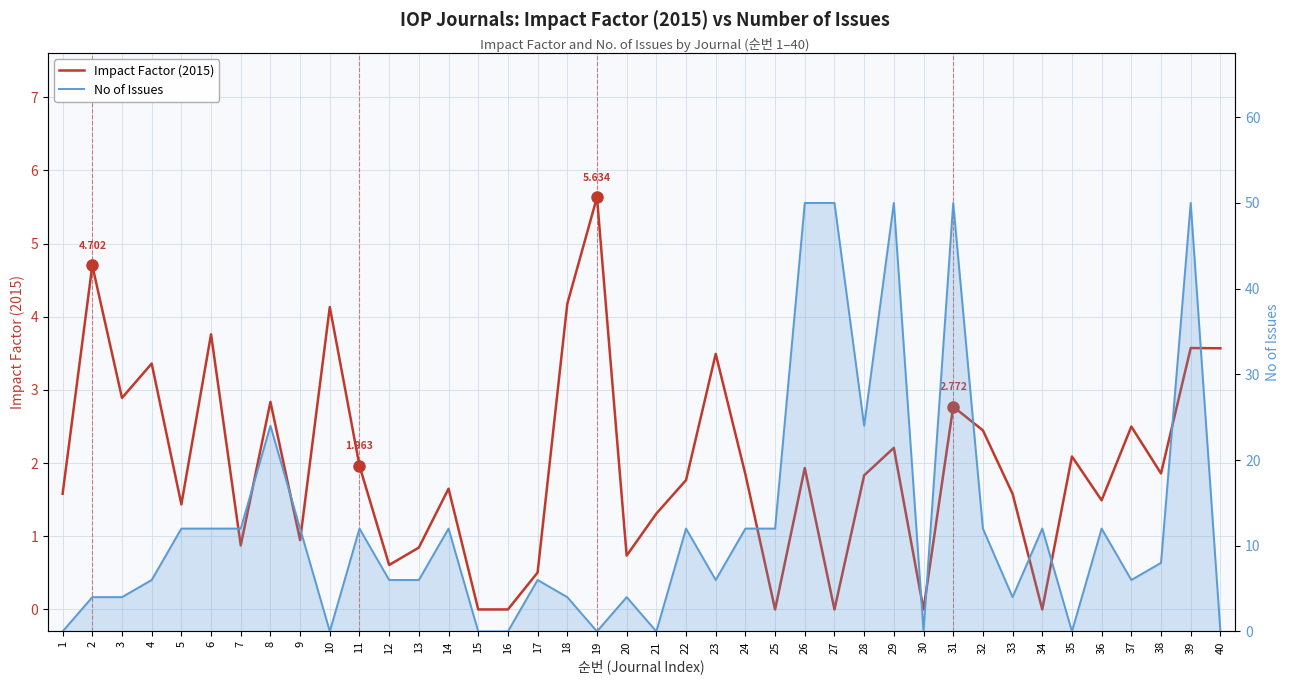

Reading left to right, list all the values displayed in this chart.

Impact Factor (2015): 1=1.6	2=4.7	3=2.9	4=3.4	5=1.4	6=3.8	7=0.9	8=2.8	9=0.9	10=4.1	11=2.0	12=0.6	13=0.8	14=1.7	15=0.0	16=0.0	17=0.5	18=4.2	19=5.6	20=0.7	21=1.3	22=1.8	23=3.5	24=1.8	25=0.0	26=1.9	27=0.0	28=1.8	29=2.2	30=0.0	31=2.8	32=2.4	33=1.6	34=0.0	35=2.1	36=1.5	37=2.5	38=1.9	39=3.6	40=3.6
No of Issues (line): 1=0.0	2=4.0	3=4.0	4=6.0	5=12.0	6=12.0	7=12.0	8=24.0	9=12.0	10=0.0	11=12.0	12=6.0	13=6.0	14=12.0	15=0.0	16=0.0	17=6.0	18=4.0	19=0.0	20=4.0	21=0.0	22=12.0	23=6.0	24=12.0	25=12.0	26=50.0	27=50.0	28=24.0	29=50.0	30=0.0	31=50.0	32=12.0	33=4.0	34=12.0	35=0.0	36=12.0	37=6.0	38=8.0	39=50.0	40=0.0